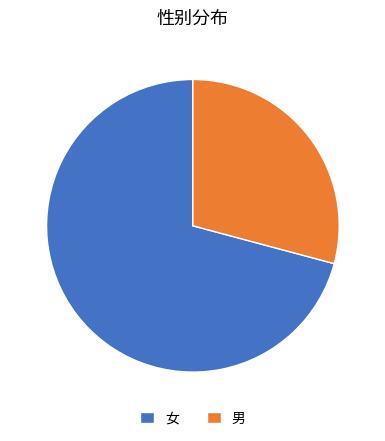

Between 男 and 女, which is larger?

女